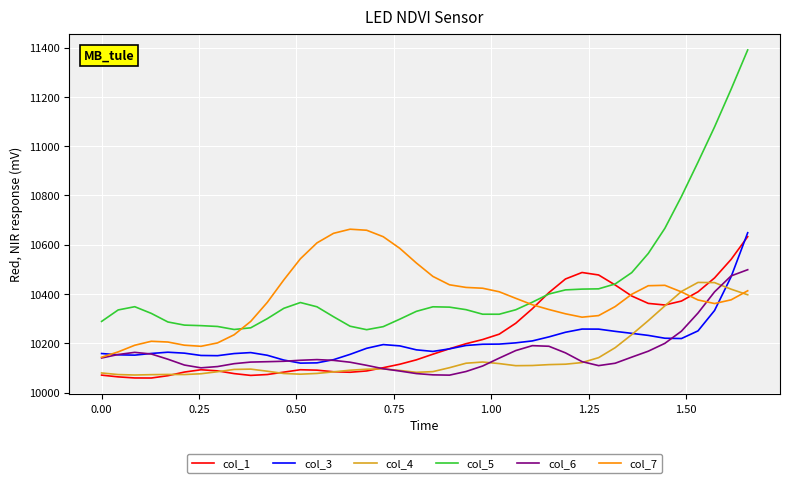

What is the difference between the maximum and second lowest values in the col_1 series?

573.7